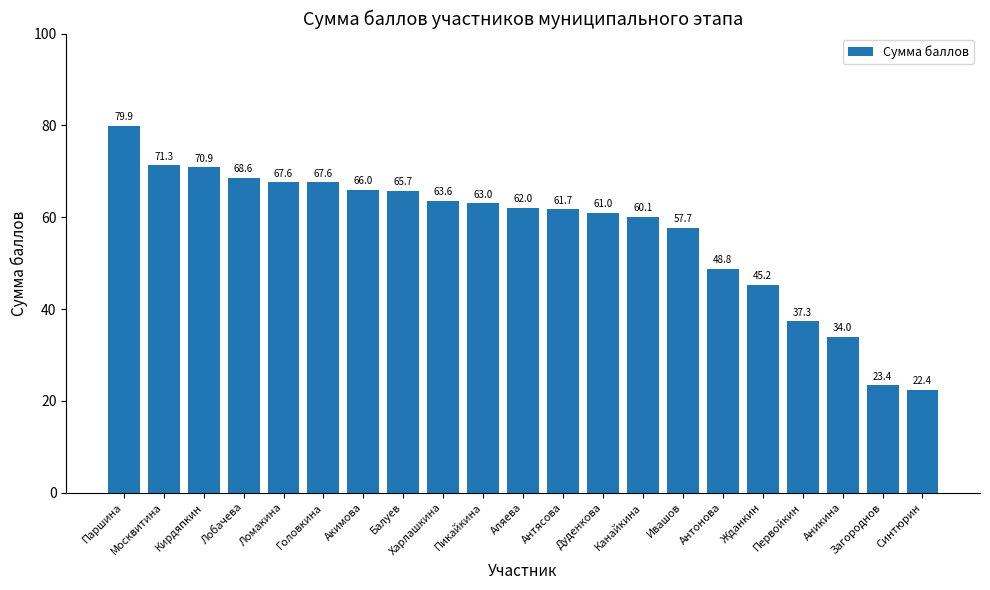

Which category has the highest value across all series?

Паршина